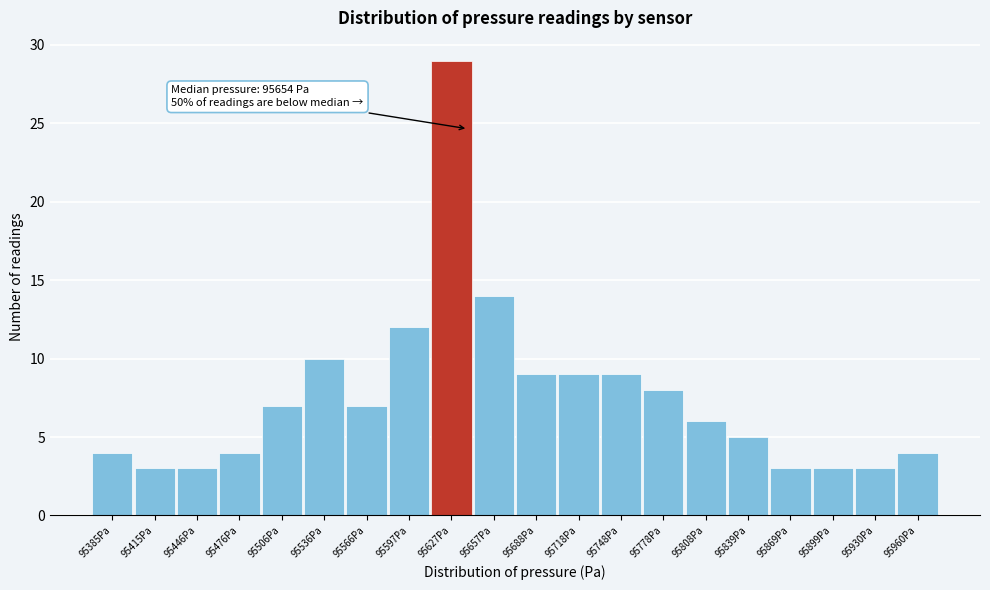

Reading left to right, what are all the values shown in this chart?

4	3	3	4	7	10	7	12	29	14	9	9	9	8	6	5	3	3	3	4